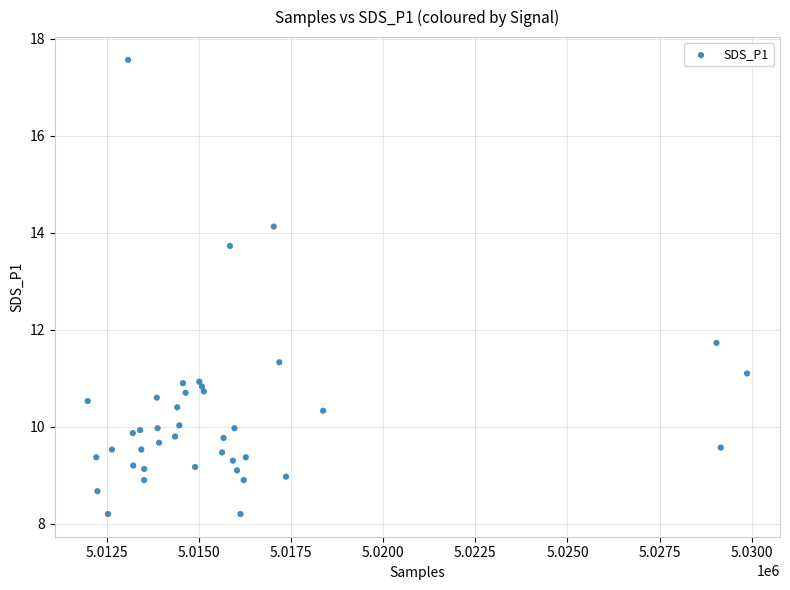

What Y value in the scatter plot is closest to 12?

11.7